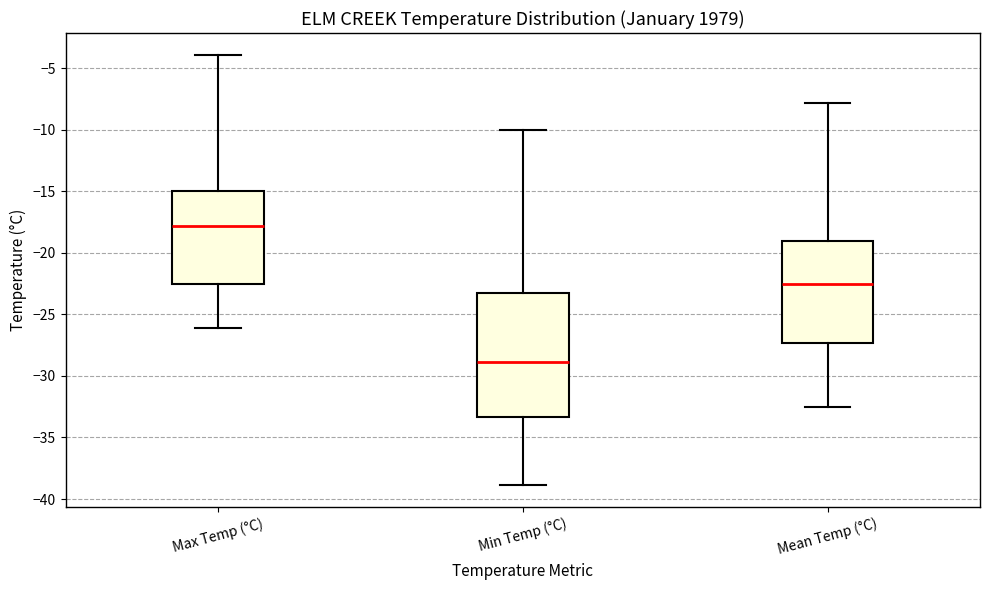

Reading left to right, transcribe this box plot: for each box, give where its median line is, the range the box spans, and where its two whiskers end, as read against the y-axis. The values are not printed on the chart, so give them approximately, as read against the axis.

Max Temp (°C): median -18.0, box -22.5 to -15.0, whiskers -26.0 to -4.0
Min Temp (°C): median -29.0, box -33.5 to -23.5, whiskers -39.0 to -10.0
Mean Temp (°C): median -22.5, box -27.5 to -19.0, whiskers -32.5 to -8.0